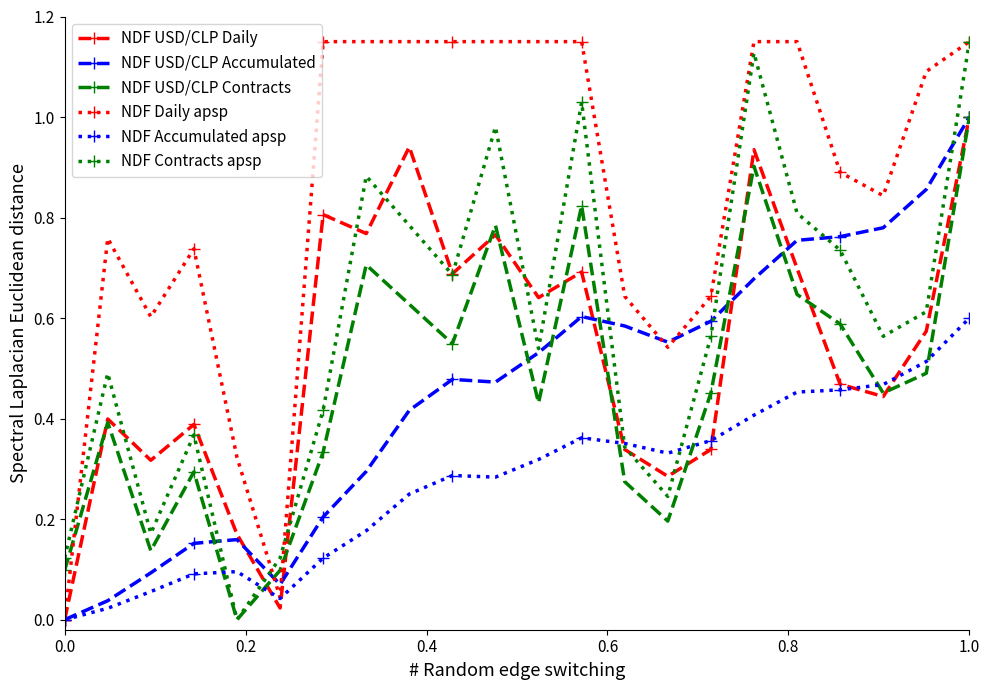

In NDF Contracts apsp, how many points are higher than both neighbors (excluding endpoints)?

6